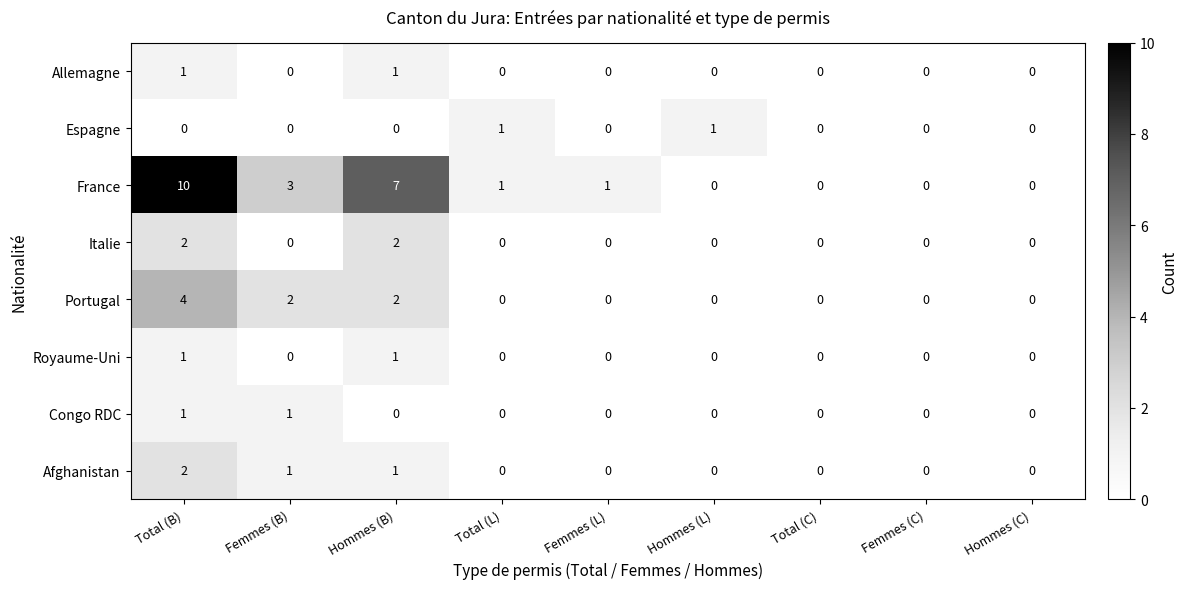

Which series has the largest range (max minus min)?

France